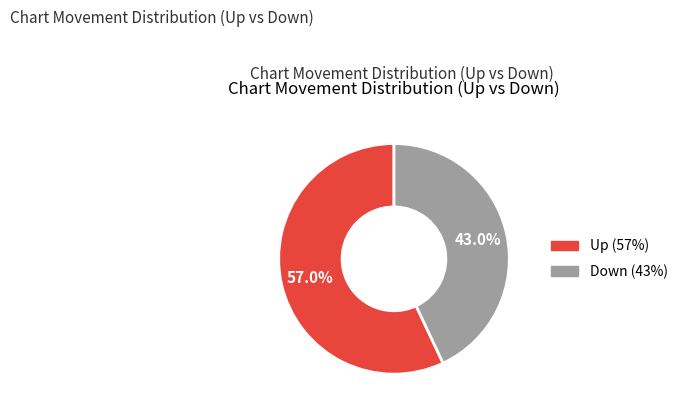

True or false: Up accounts for 68% of the total.

False